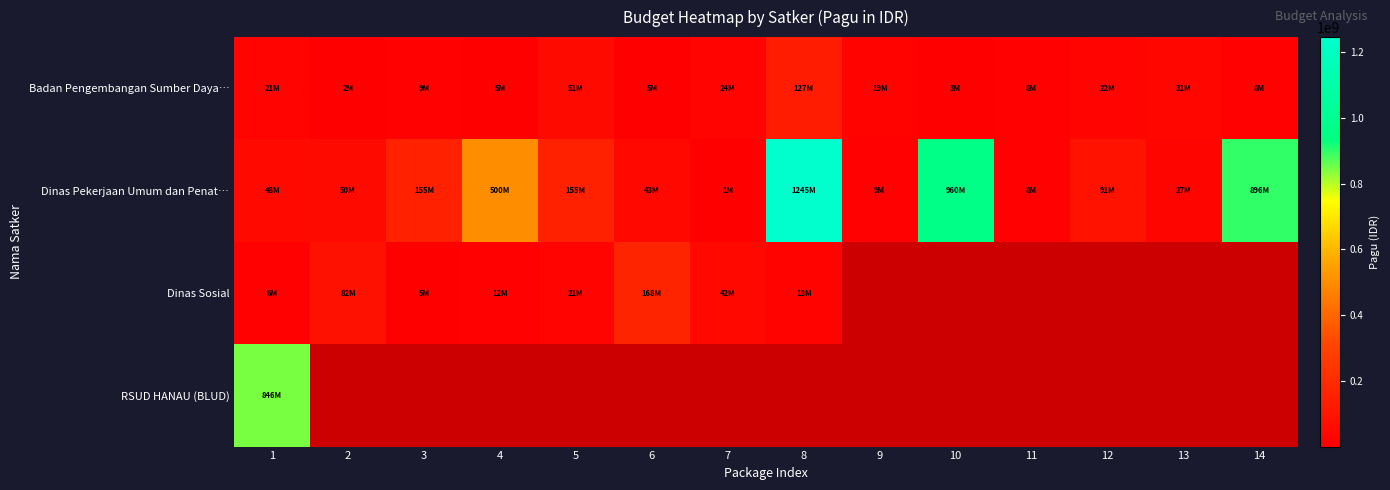

The value of Badan Pengembangan Sumber Daya… at 1 is 21435851.0. True or false?

True